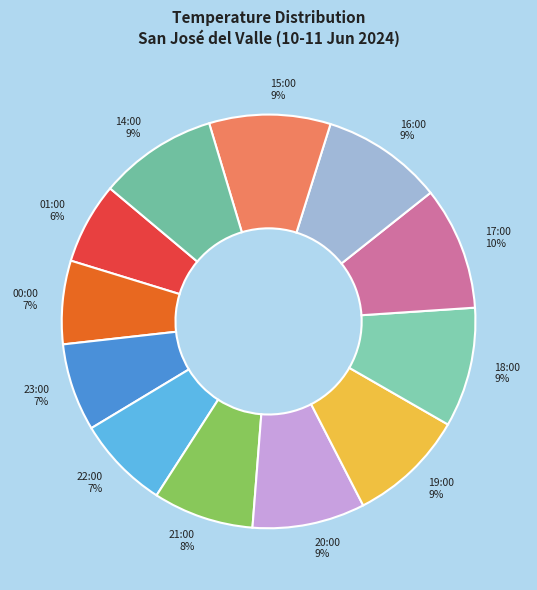

Is the sum of 23:00 7% and 17:00 10% greater than half?

No